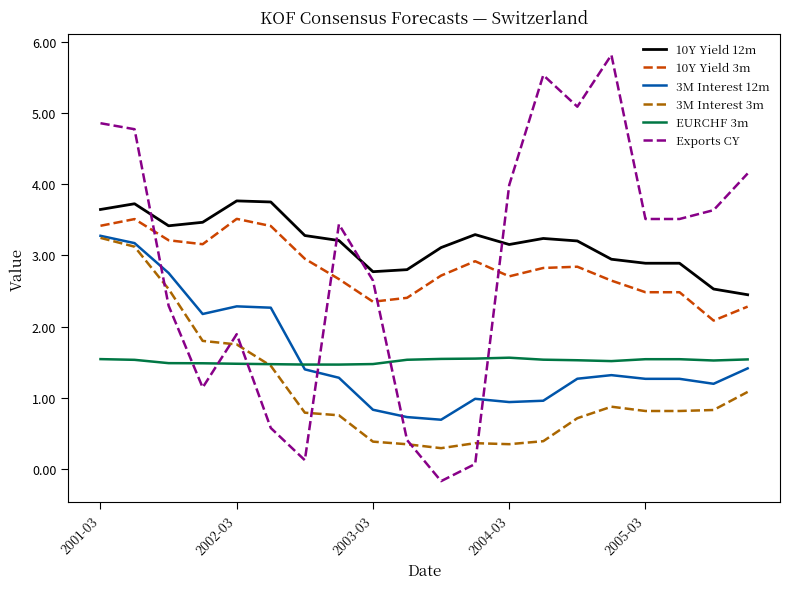

Which series has the largest range (max minus min)?

Exports CY